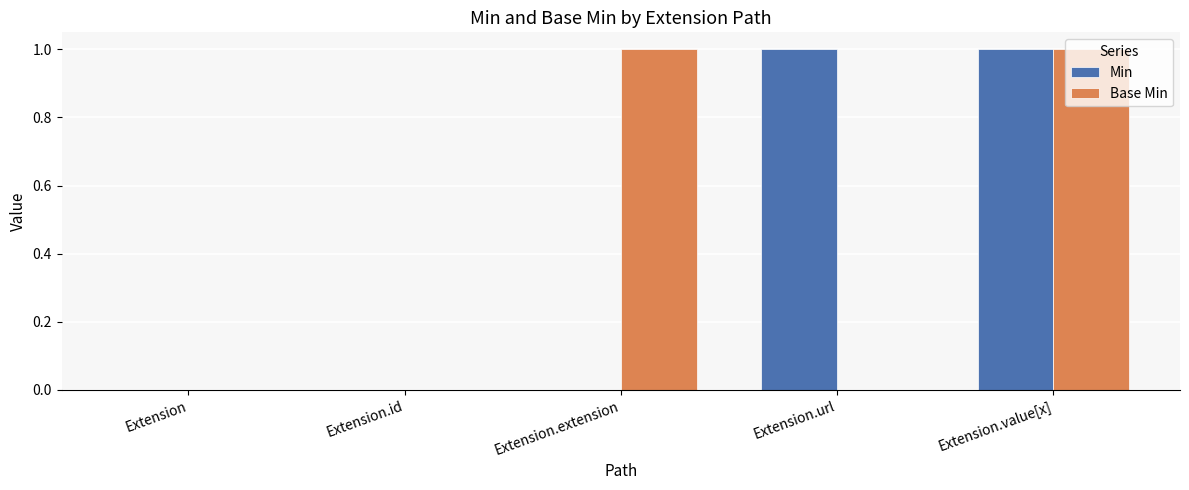

True or false: Min has a value of 1 at Extension.url.

True